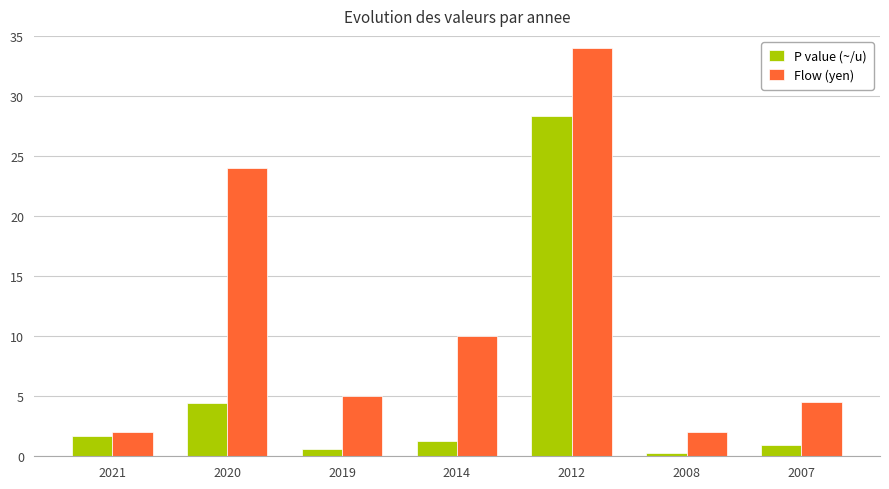

What is the approximate value of P value (~/u) at 2007?

0.9